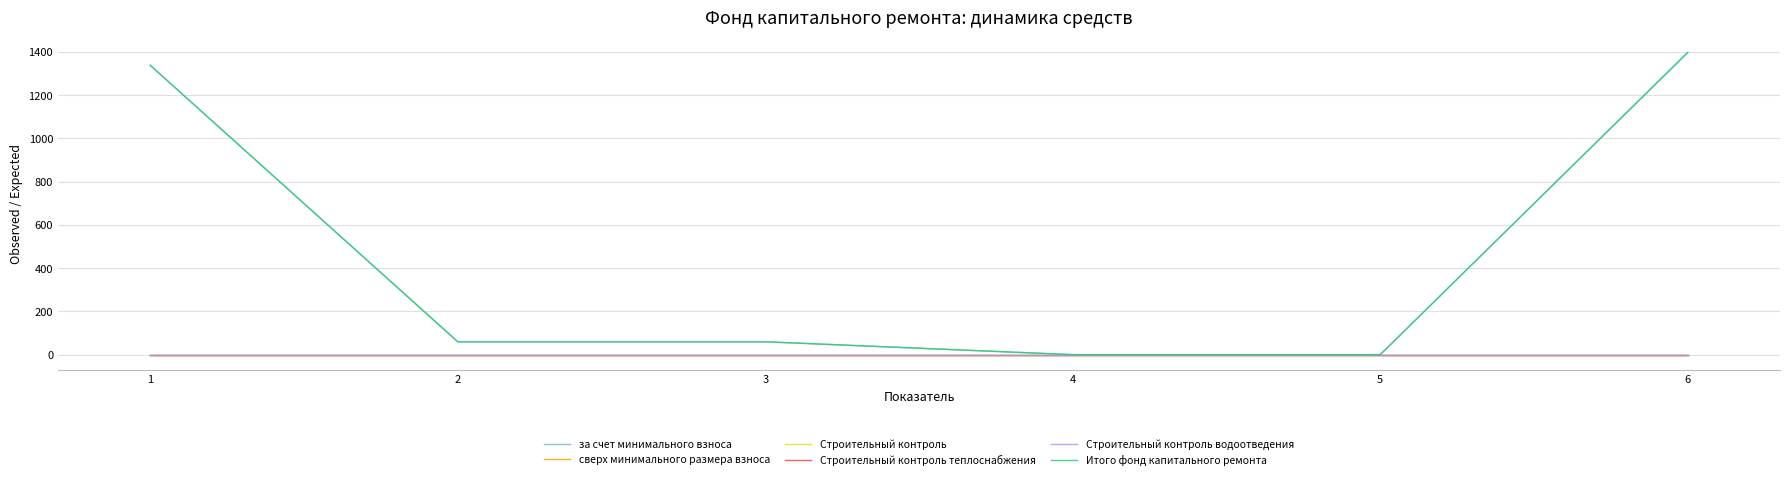

True or false: сверх минимального размера взноса and за счет минимального взноса intersect in this chart.

False